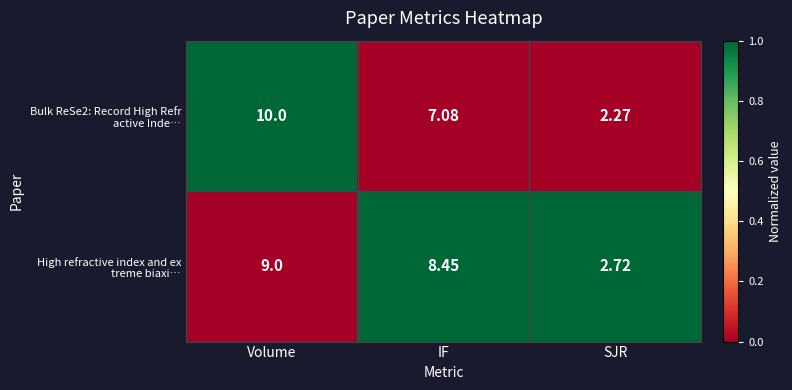

What is the spread (max minus min) of values at IF?

1.4